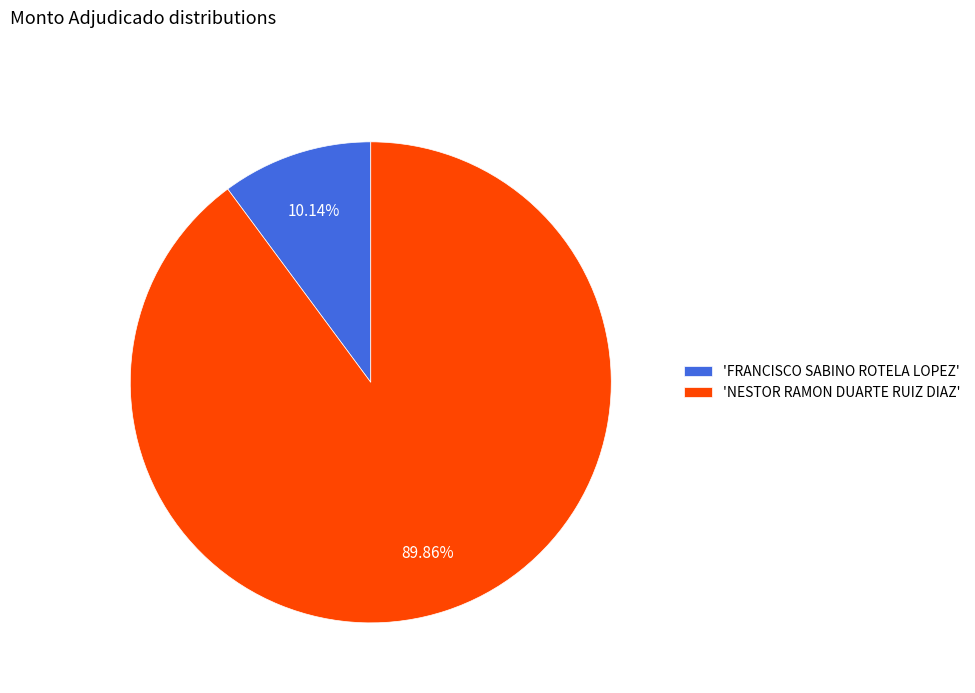

Which category accounts for the majority?

'NESTOR RAMON DUARTE RUIZ DIAZ'